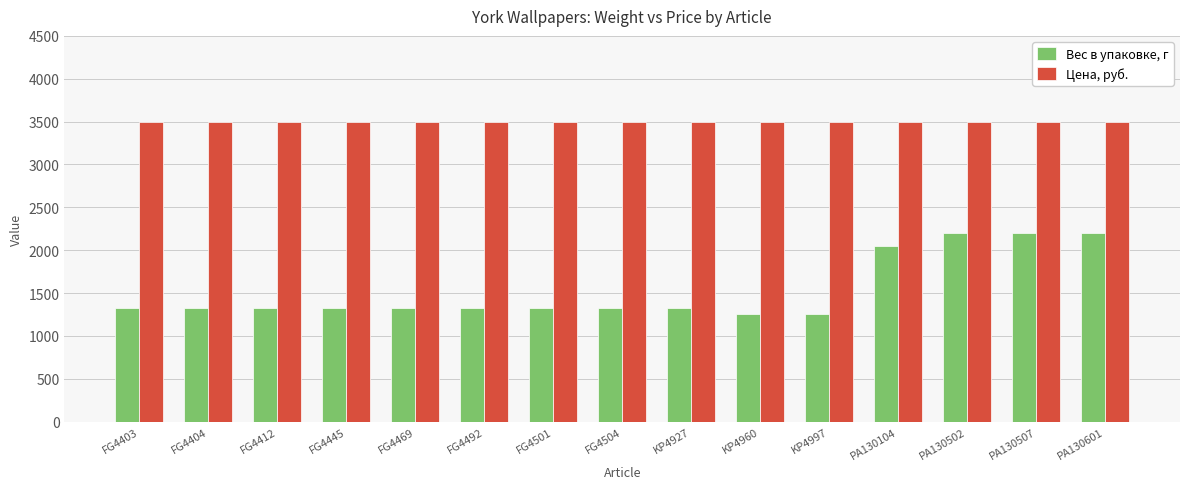

How many categories are shown in the chart?

15